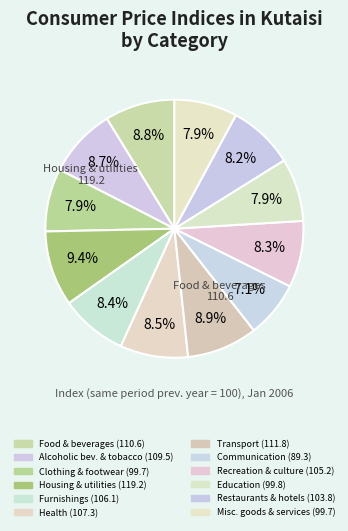

Count the number of slices in the pie.

12